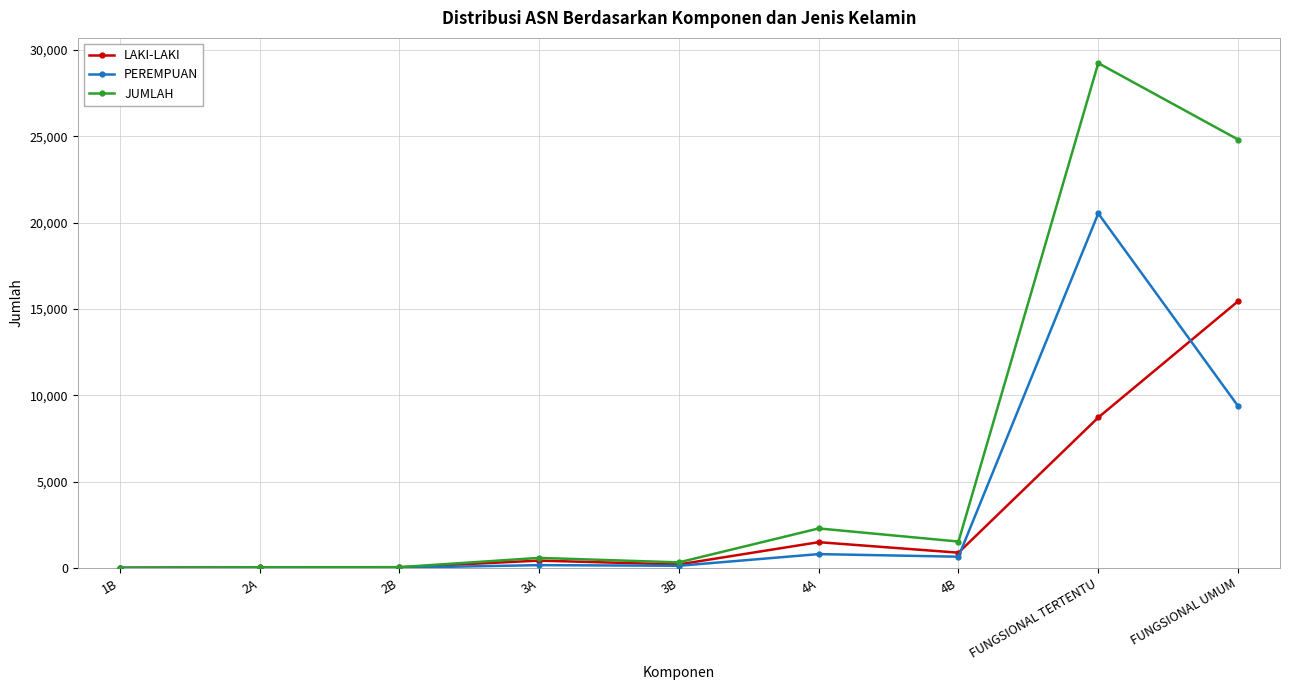

What is the total value across all series at FUNGSIONAL TERTENTU?

58482